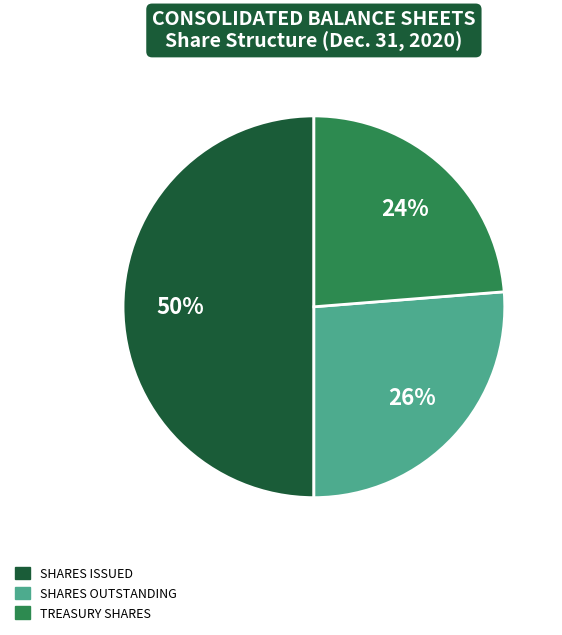

To the nearest percent, what is the average slice percentage?

33%